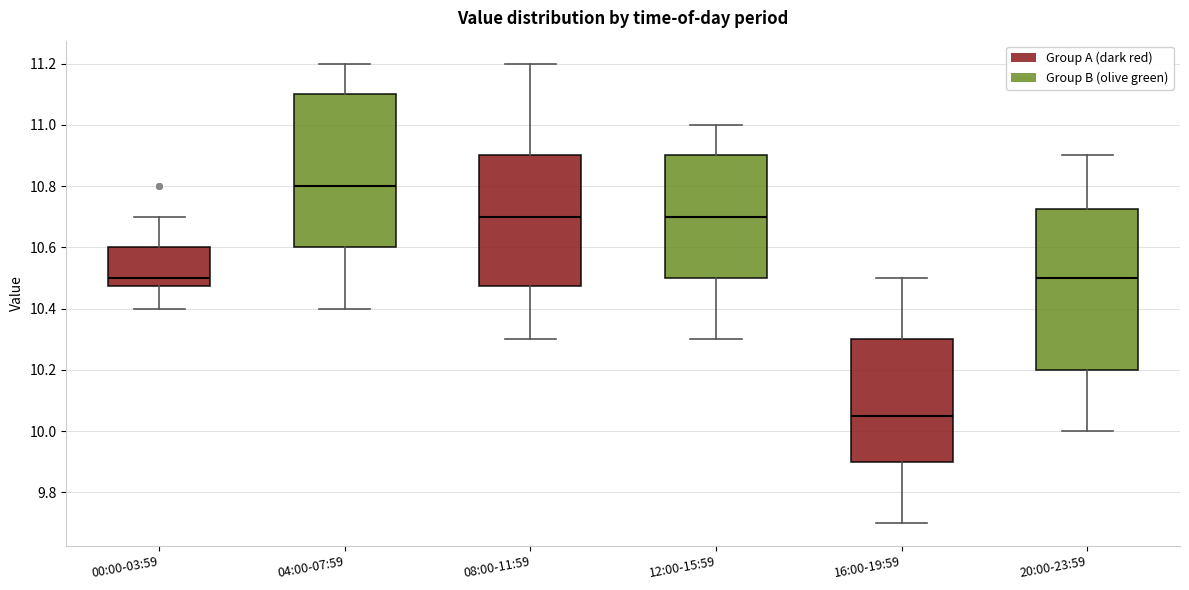

Comparing the boxes themselves (not the whiskers), which one is the tallest?

20:00-23:59